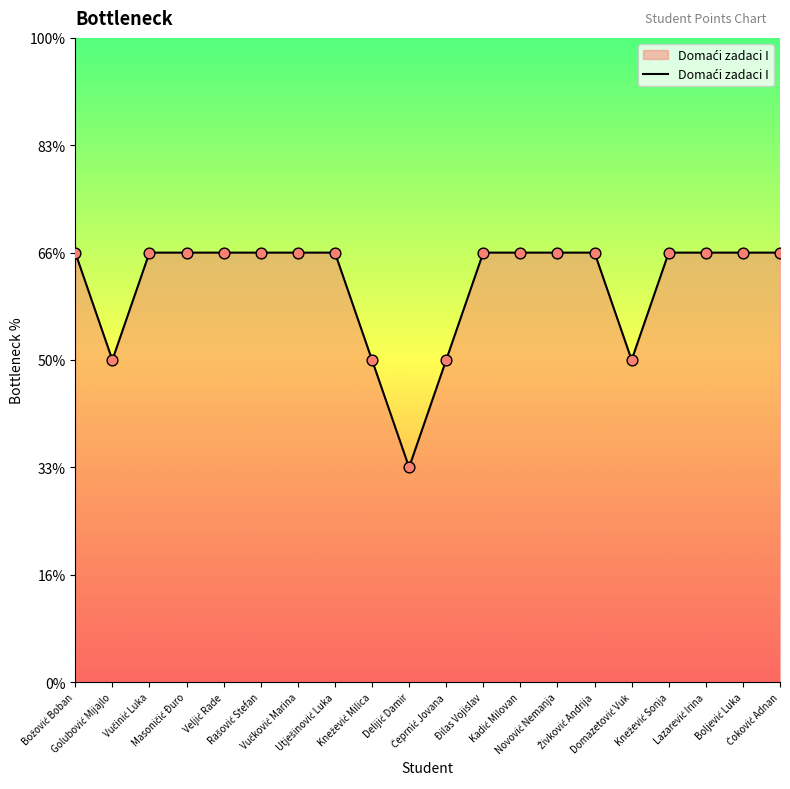

Is this an area chart (filled region under the line)?

Yes